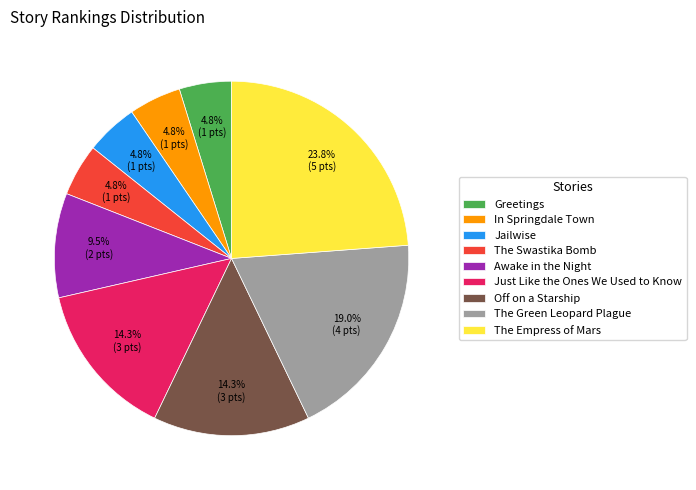

To the nearest percent, what percentage of the pie is Off on a Starship?

14%